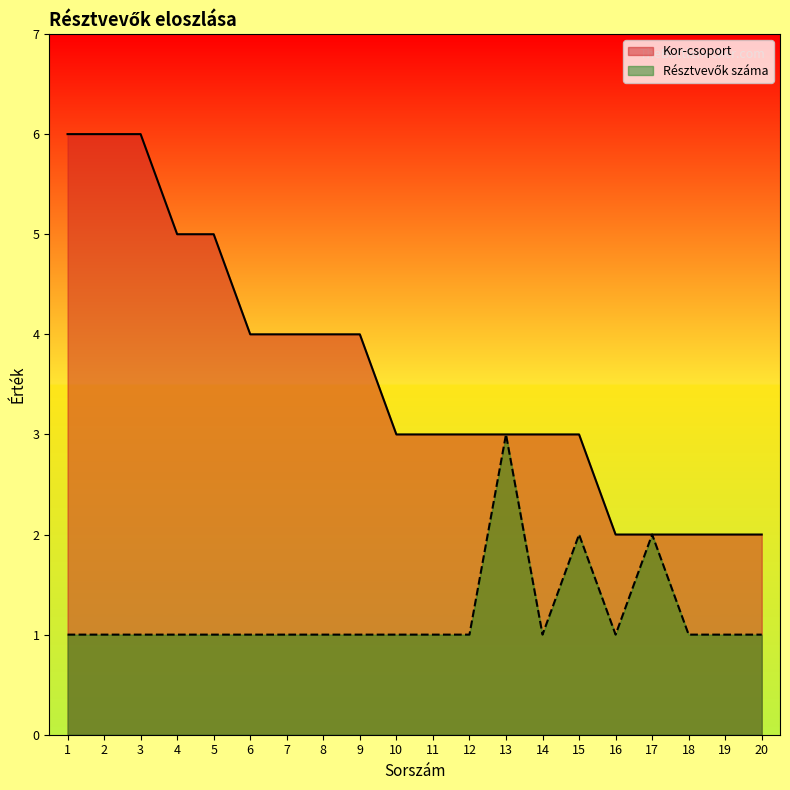

What is the difference between the maximum and minimum values in the Kor-csoport series?

4